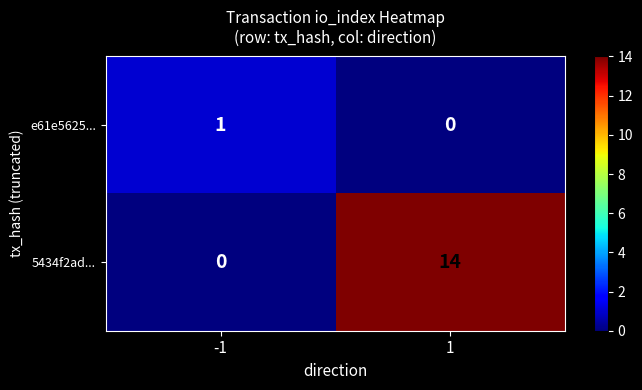

What is the difference between the 5434f2ad... values at 1 and -1?

14